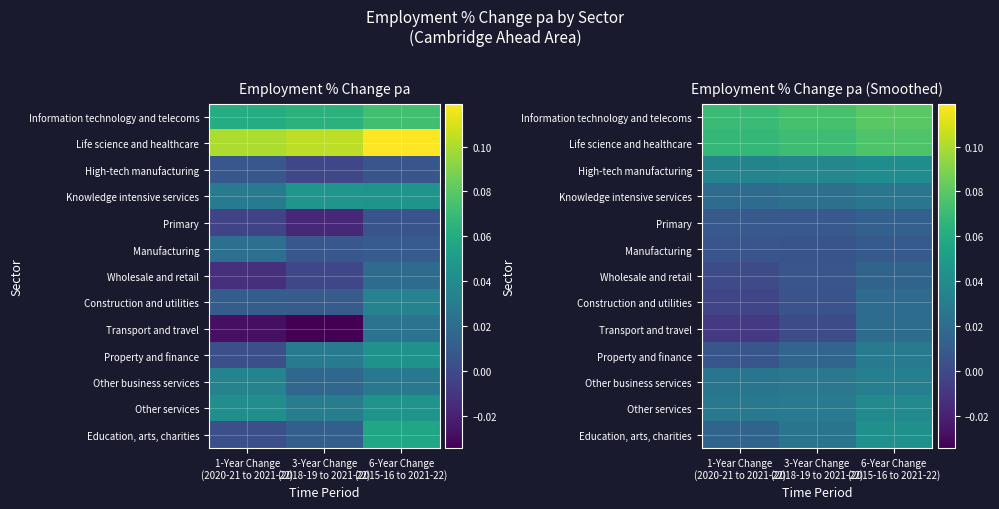

What is the total value across all series at 1-Year Change
(2020-21 to 2021-22)?

0.3